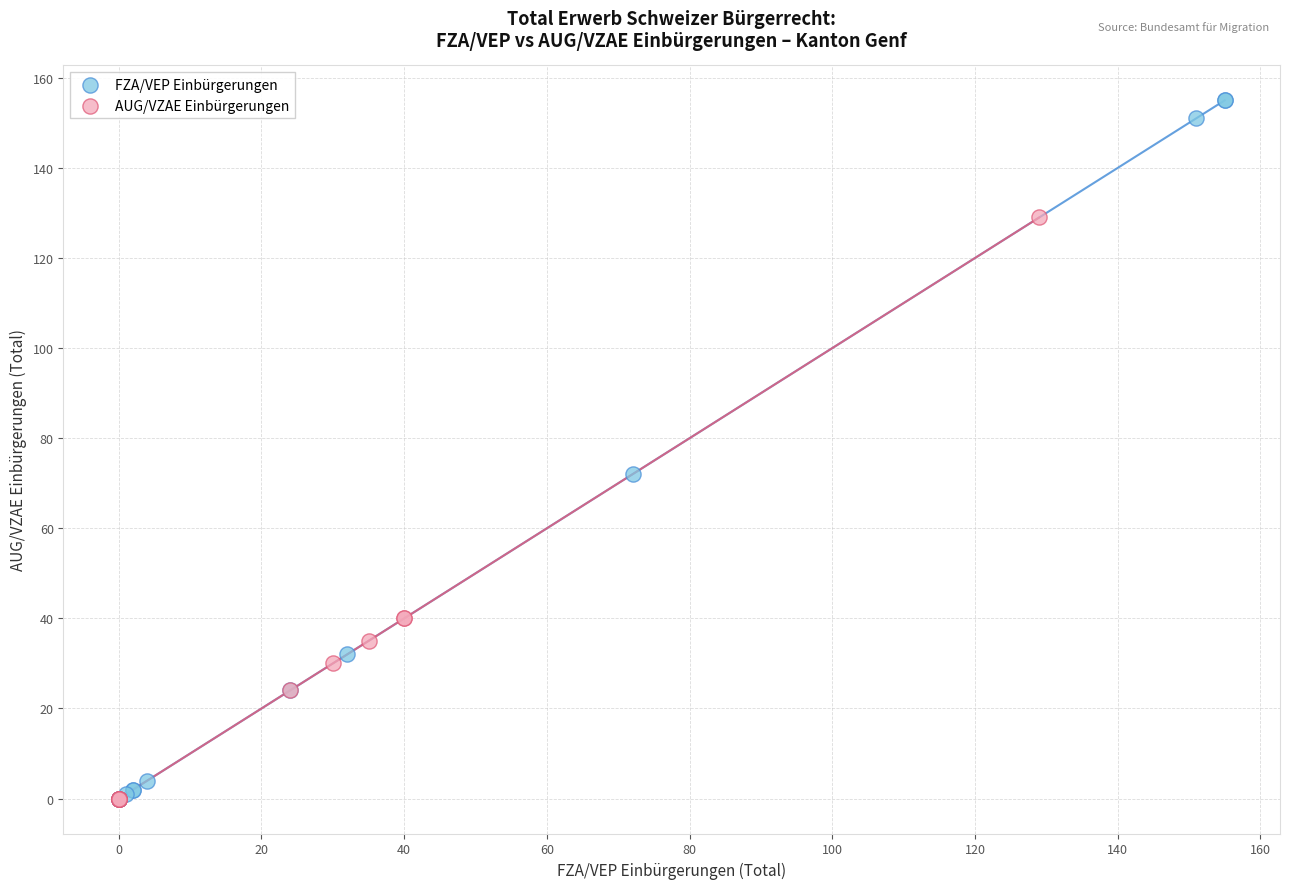

What are all the series names shown in the legend?

FZA/VEP Einbürgerungen, AUG/VZAE Einbürgerungen